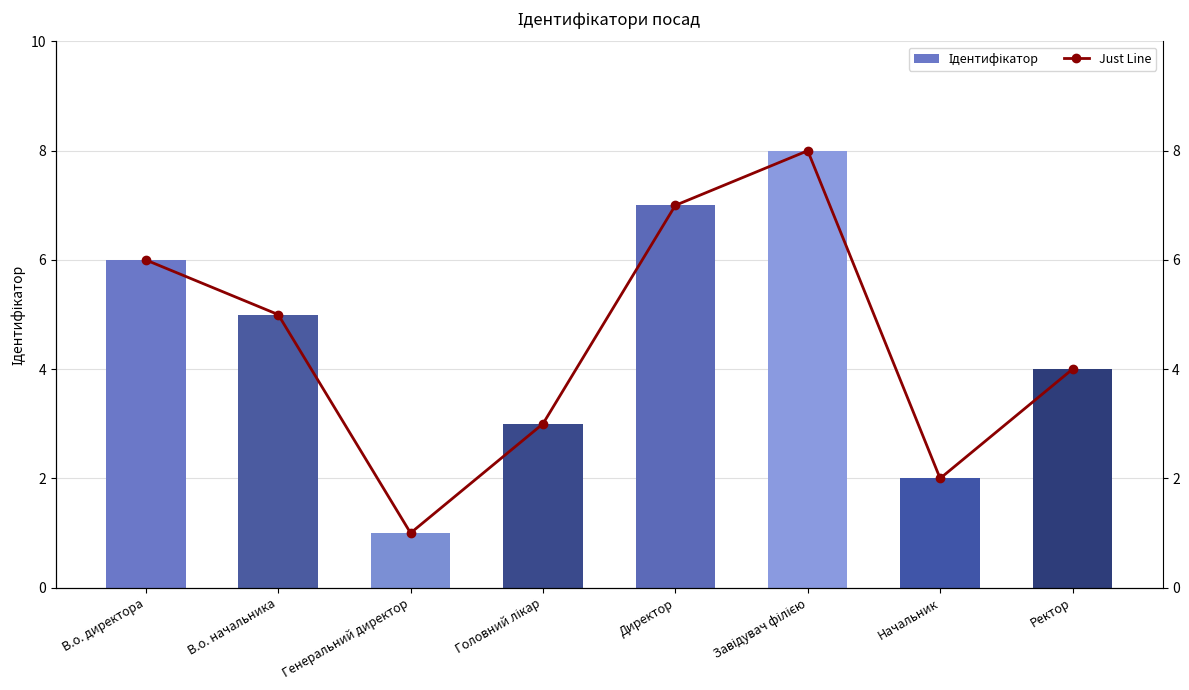

Reading left to right, extract all data points from this chart.

Ідентифікатор: В.о. директора=6	В.о. начальника=5	Генеральний директор=1	Головний лікар=3	Директор=7	Завідувач філією=8	Начальник=2	Ректор=4
Just Line: В.о. директора=6	В.о. начальника=5	Генеральний директор=1	Головний лікар=3	Директор=7	Завідувач філією=8	Начальник=2	Ректор=4